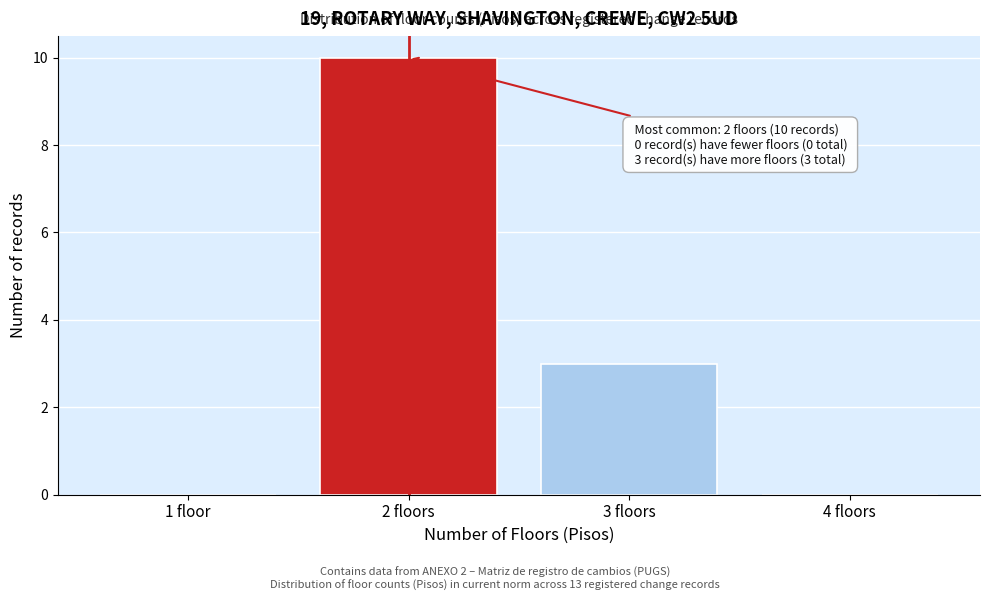

Reading left to right, list all the values displayed in this chart.

1 floor=0	2 floors=10	3 floors=3	4 floors=0